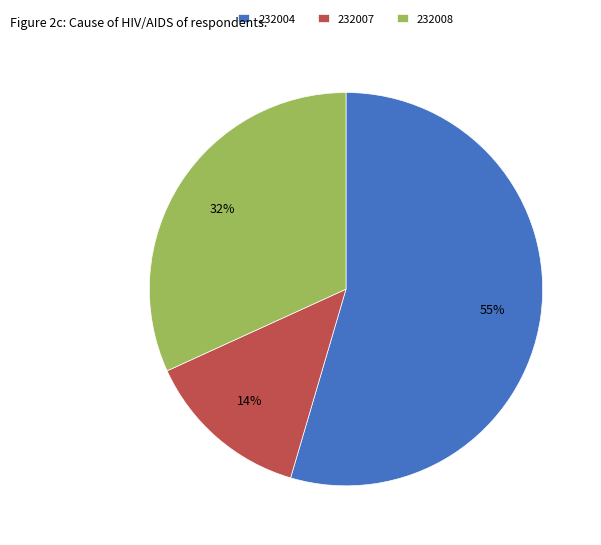

What is the smallest slice in the pie chart?

232007